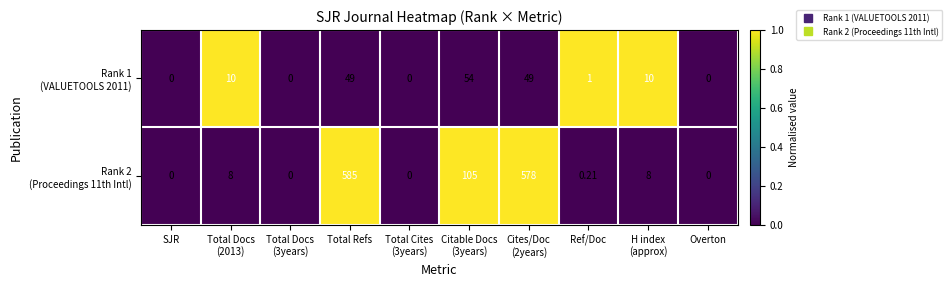

At which category is the sum across all series the highest?

Total Refs